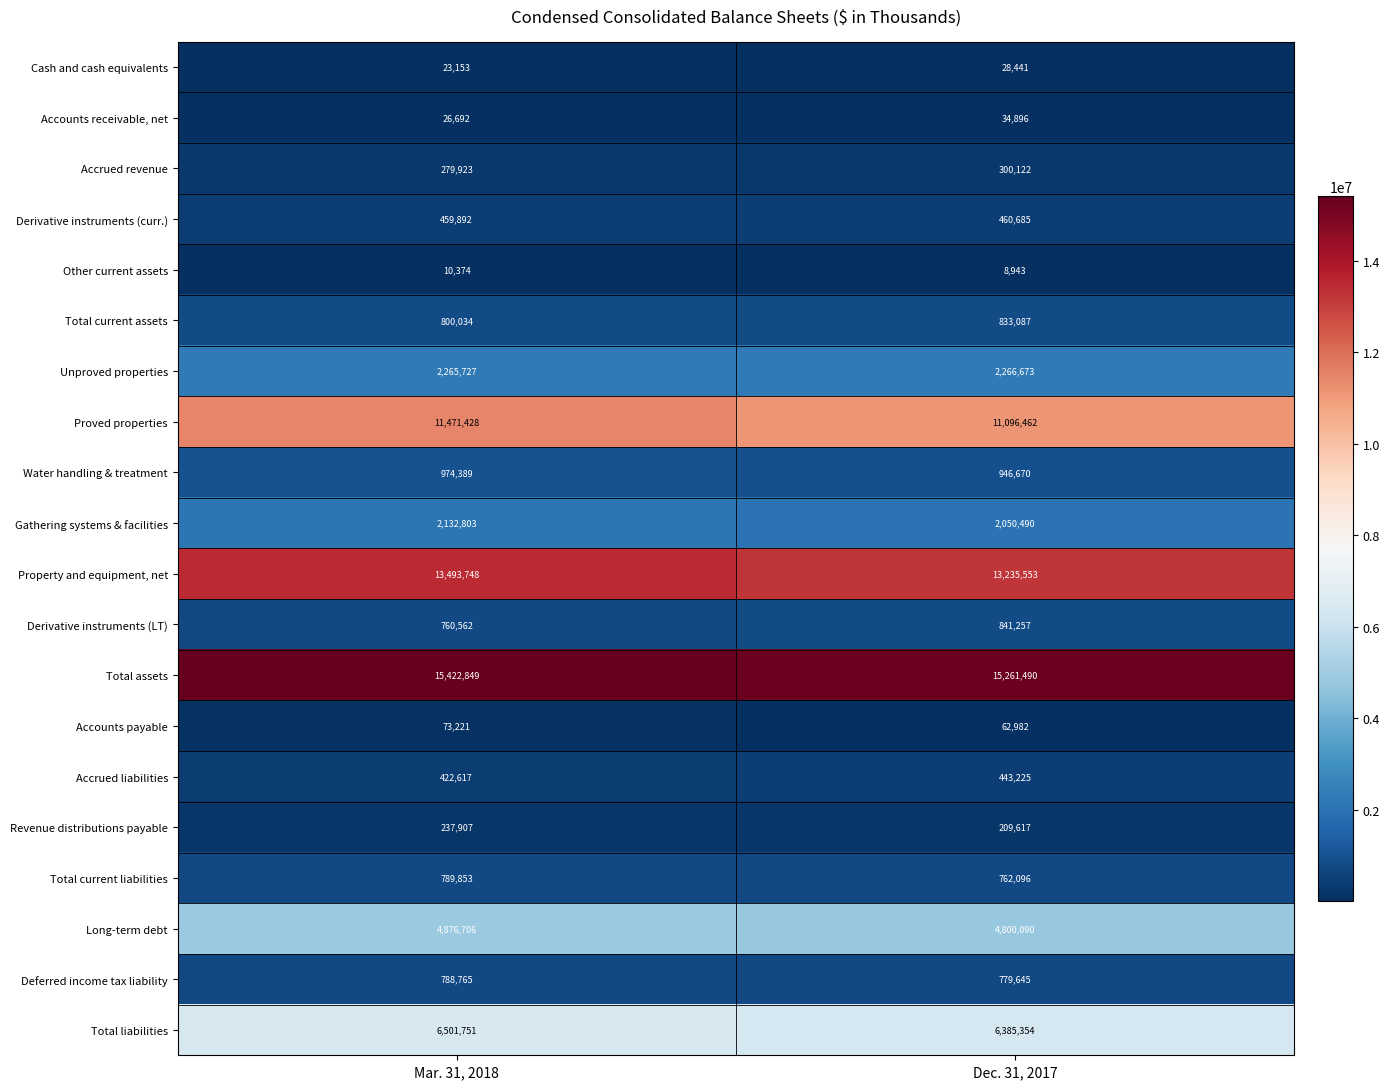

The value of Long-term debt at Mar. 31, 2018 is 4876706. True or false?

True